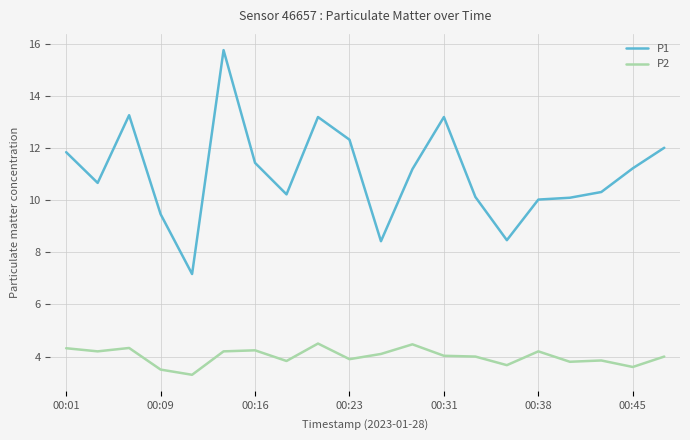

Which series has the largest total across all categories?

P1